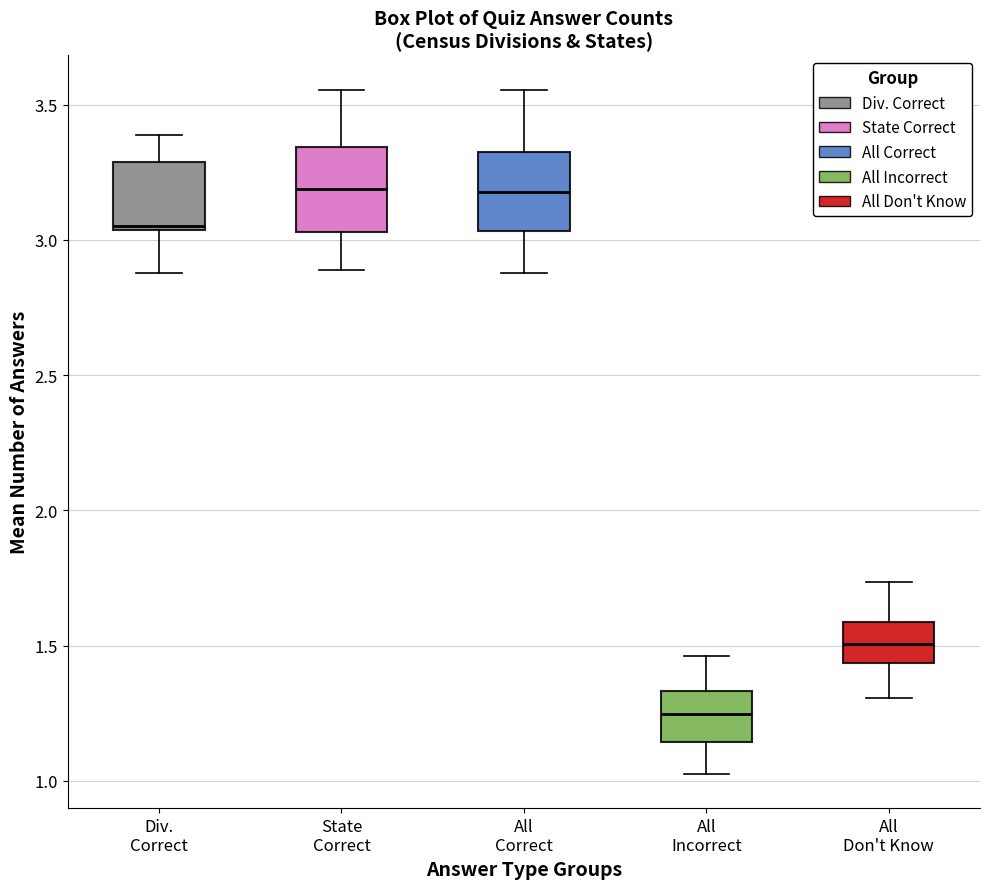

Where does the lower whisker of the box for Div. Correct end on the y-axis? The values are not printed on the chart, so give them approximately, as read against the axis.

2.90